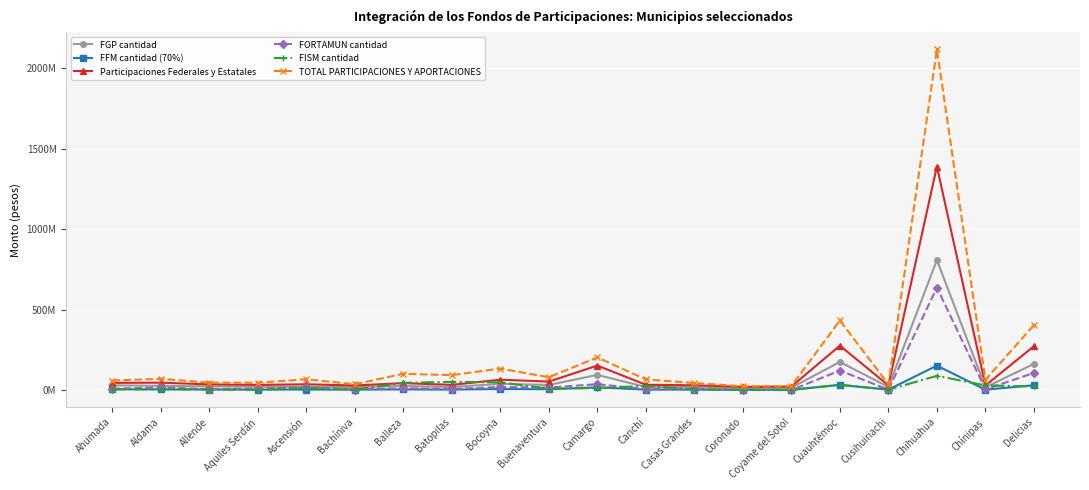

At which label does Participaciones Federales y Estatales reach its peak?

Chihuahua